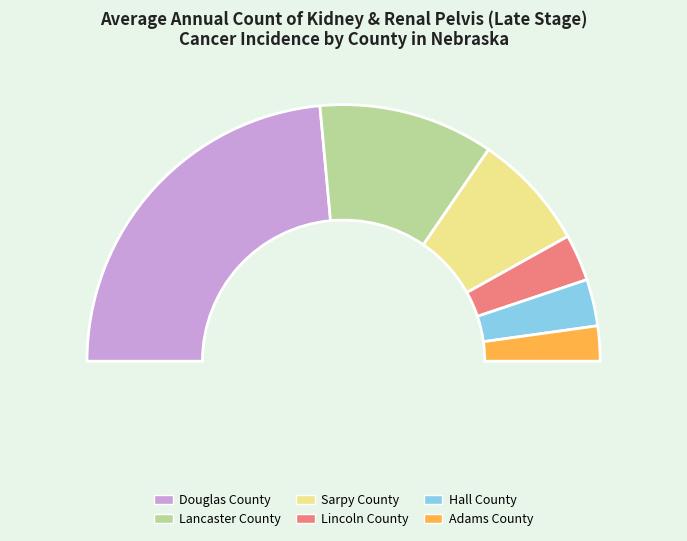

What is the smallest slice in the pie chart?

Adams County